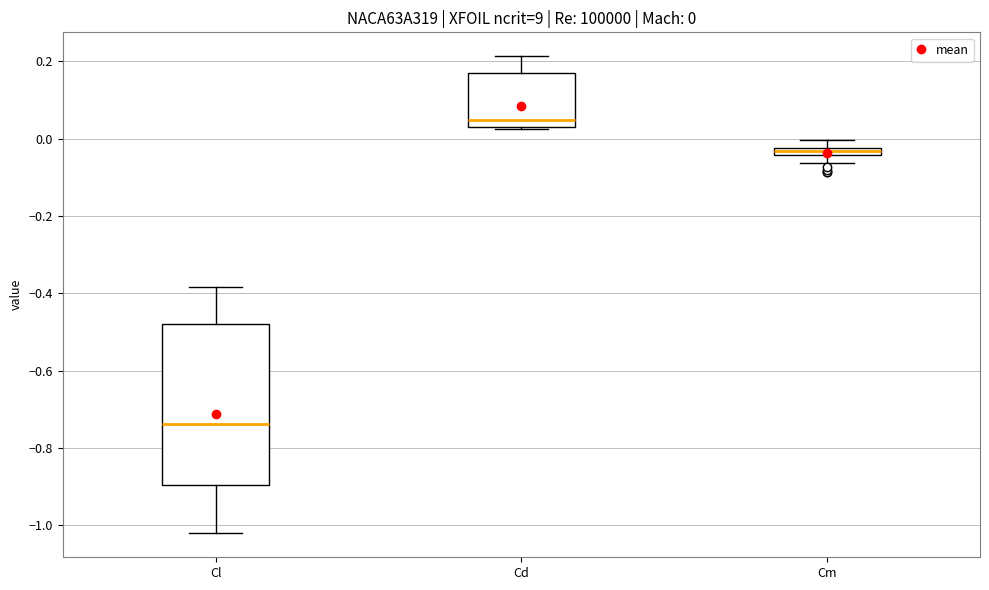

Comparing the boxes themselves (not the whiskers), which one is the tallest?

Cl